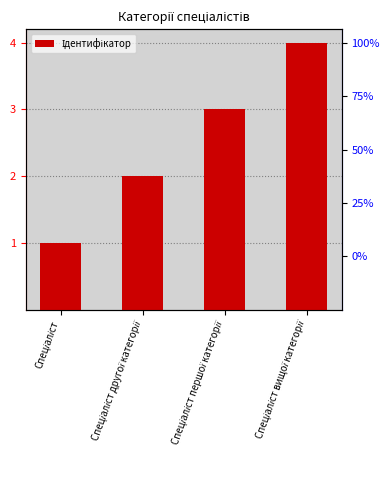

What is the greatest value displayed?

4